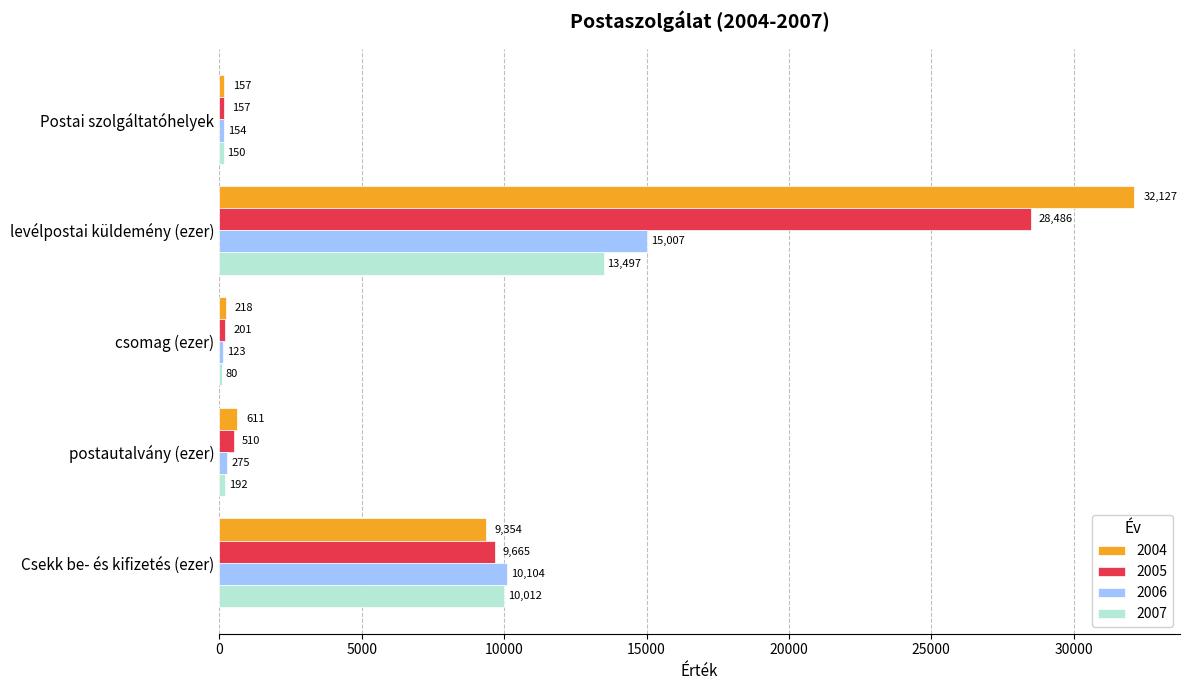

What is the average value of the 2005 series?

7804